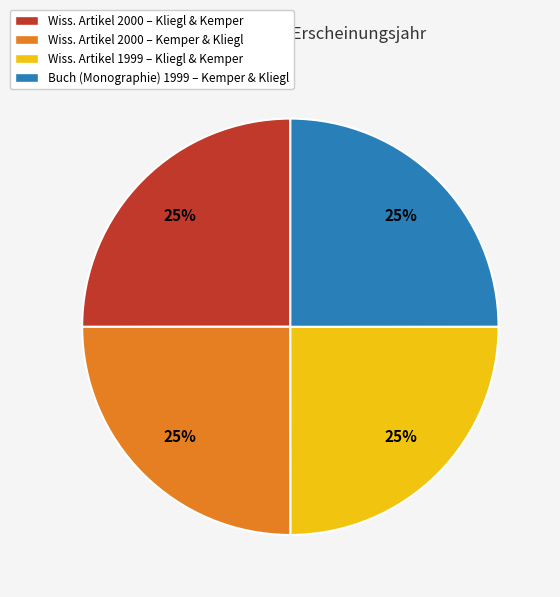

To the nearest percent, what percentage of the pie is Buch (Monographie) 1999 – Kemper & Kliegl?

25%